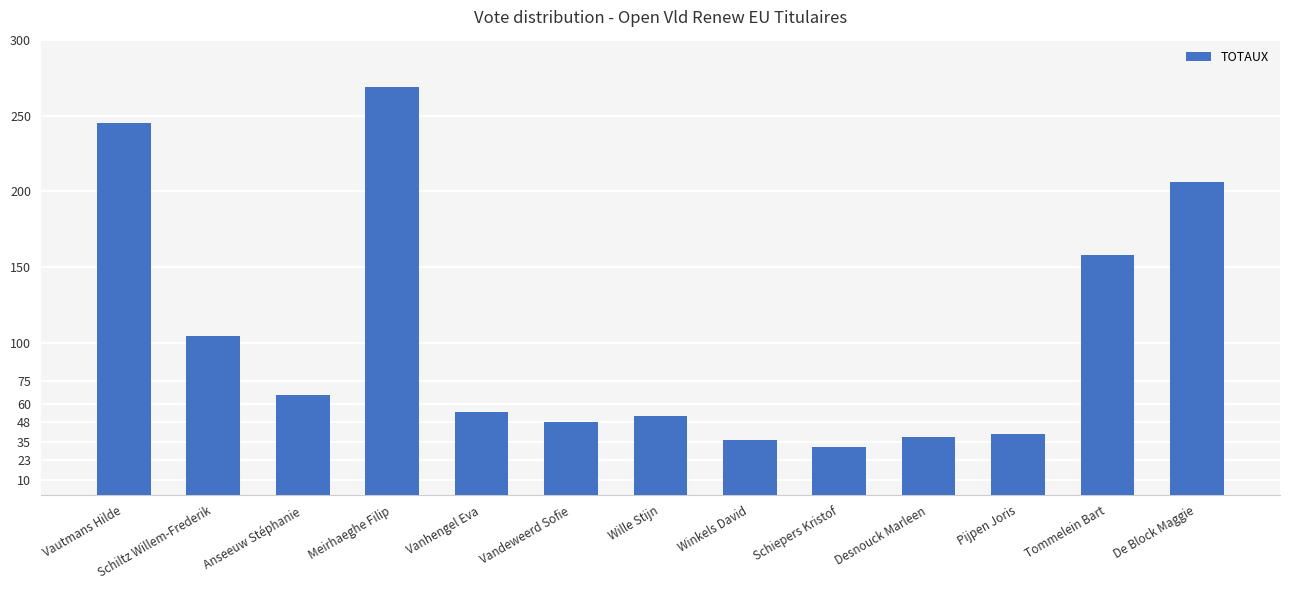

What is the label of the 11th bar from the right?

Anseeuw Stéphanie